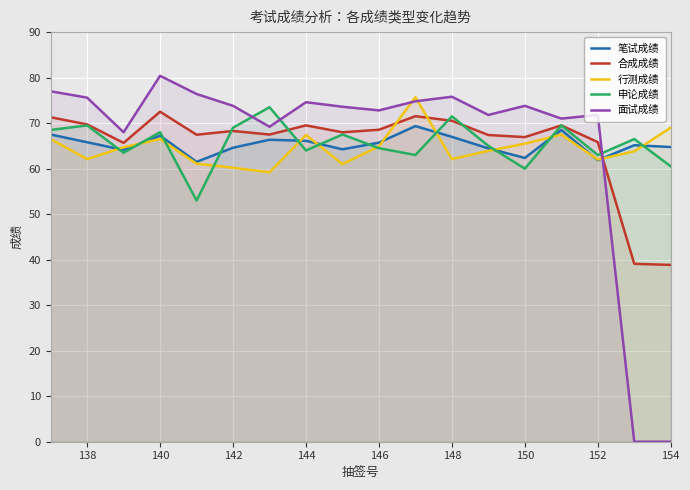

What is the total value across all series at 150?

328.6